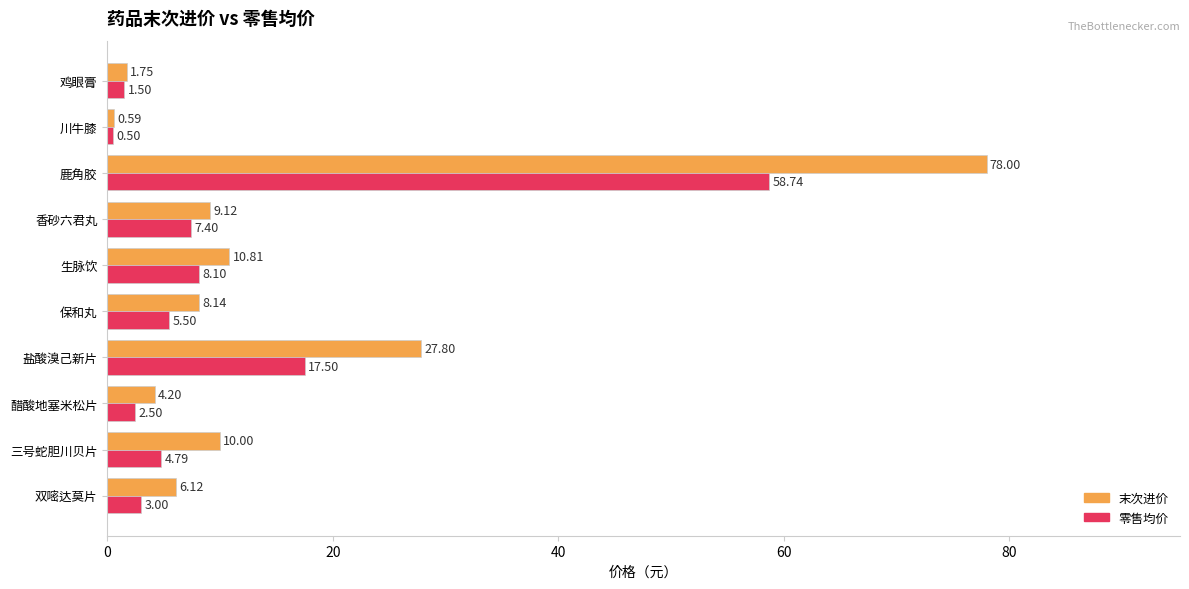

What is the average value of the 零售均价 series?

11.0